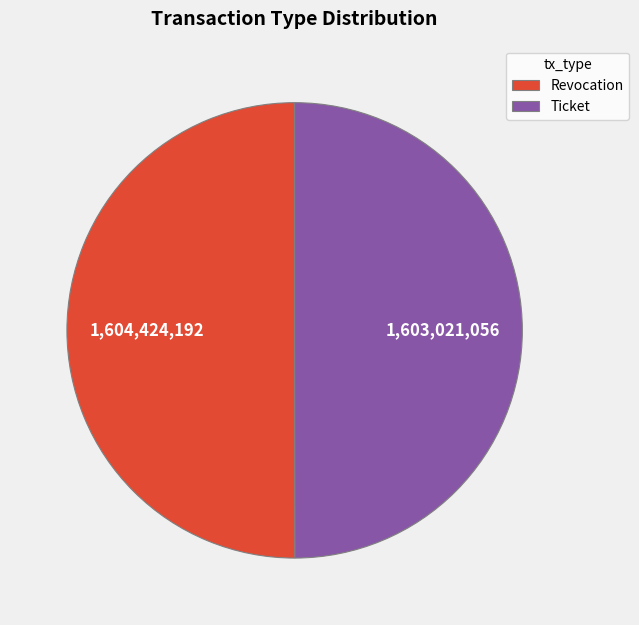

What is the ratio of the value at Ticket to the value at Revocation?

1.0